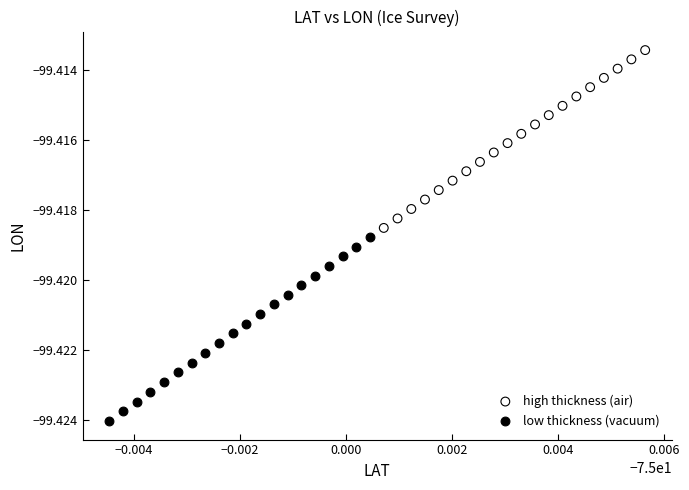

What are all the series names shown in the legend?

high thickness (air), low thickness (vacuum)